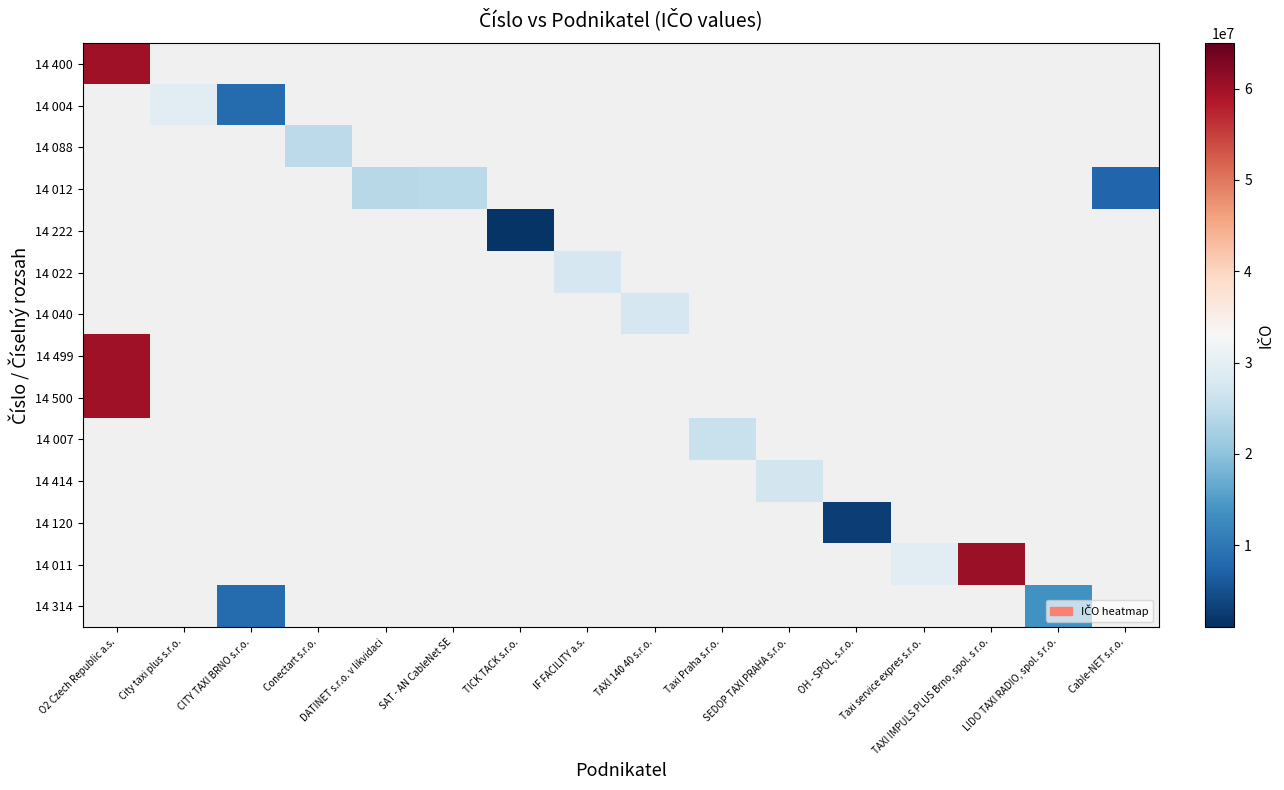

How many series are shown in this chart?

14